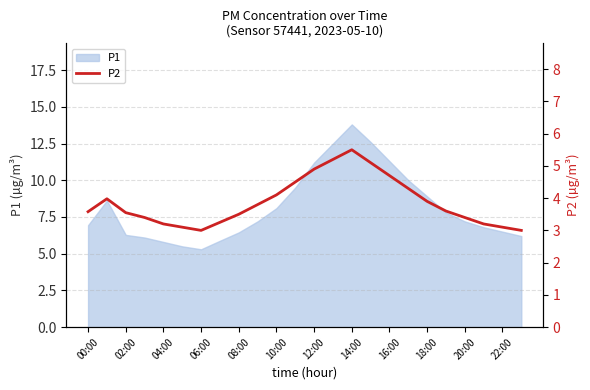

The P1 series shows 6.5 at 22:00. True or false?

True